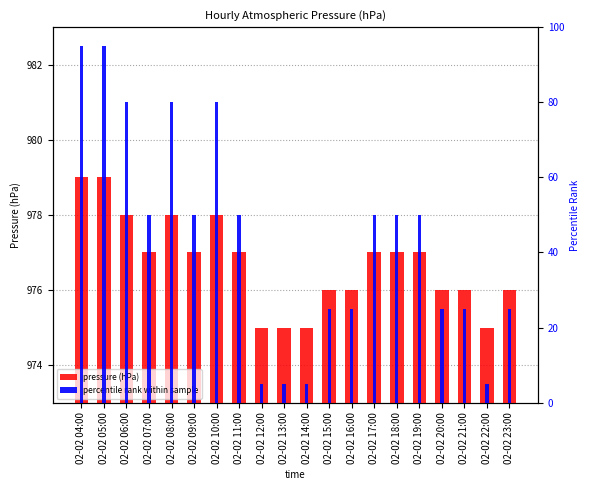

True or false: pressure (hPa) has a value of 1750 at 02-02 23:00.

False